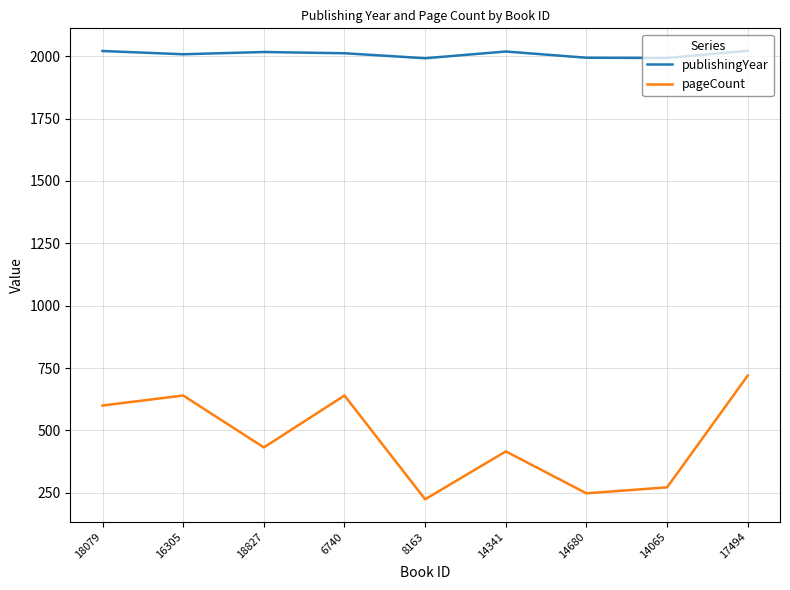

What is the average value of the pageCount series?

466